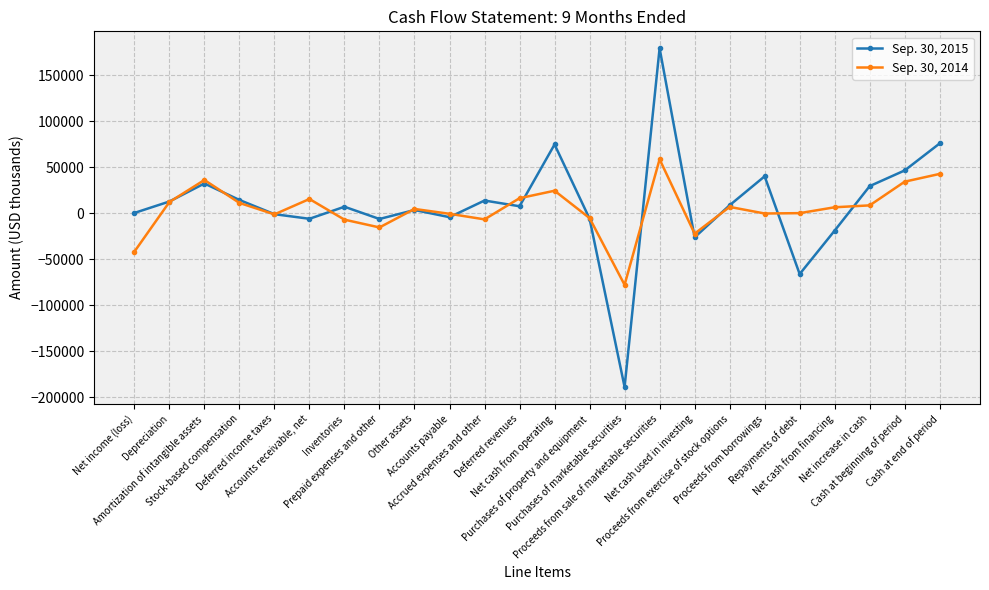

At which category does Sep. 30, 2014 reach its first local valley?

Deferred income taxes